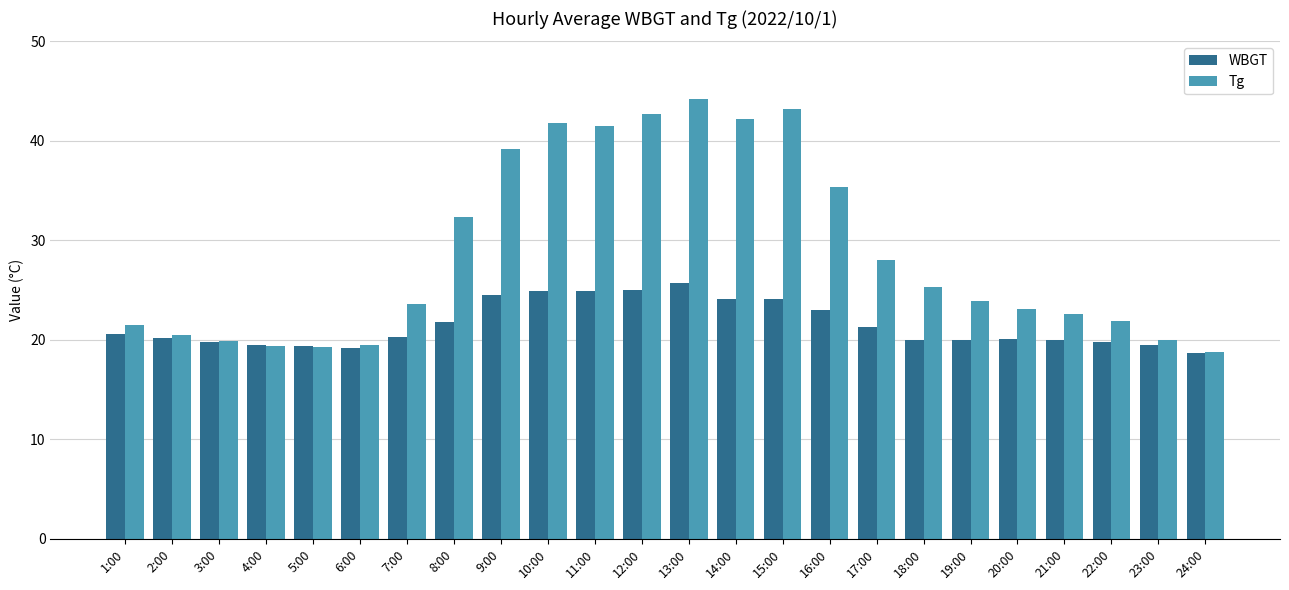

True or false: WBGT has a value of 32.5 at 21:00.

False